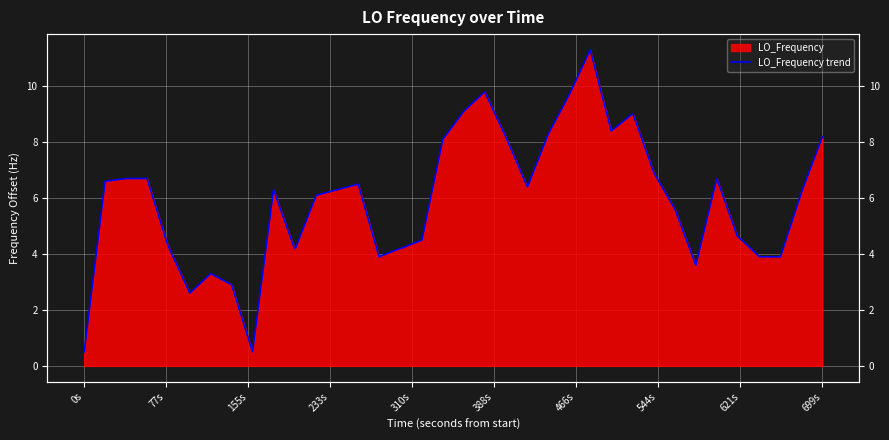

What is the sum of all values?

236.0